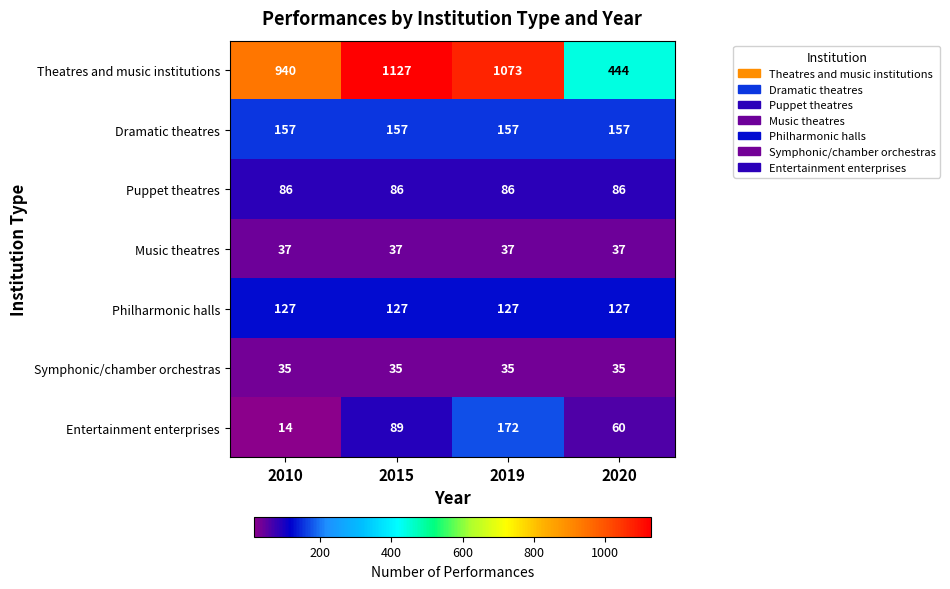

Is it true that Music theatres equals 17 at 2010?

False